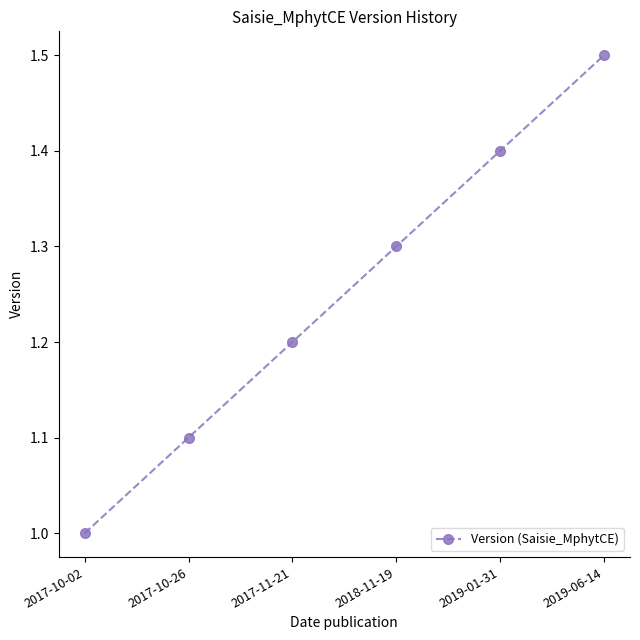

What is the label of the 3rd point from the left?

2017-11-21